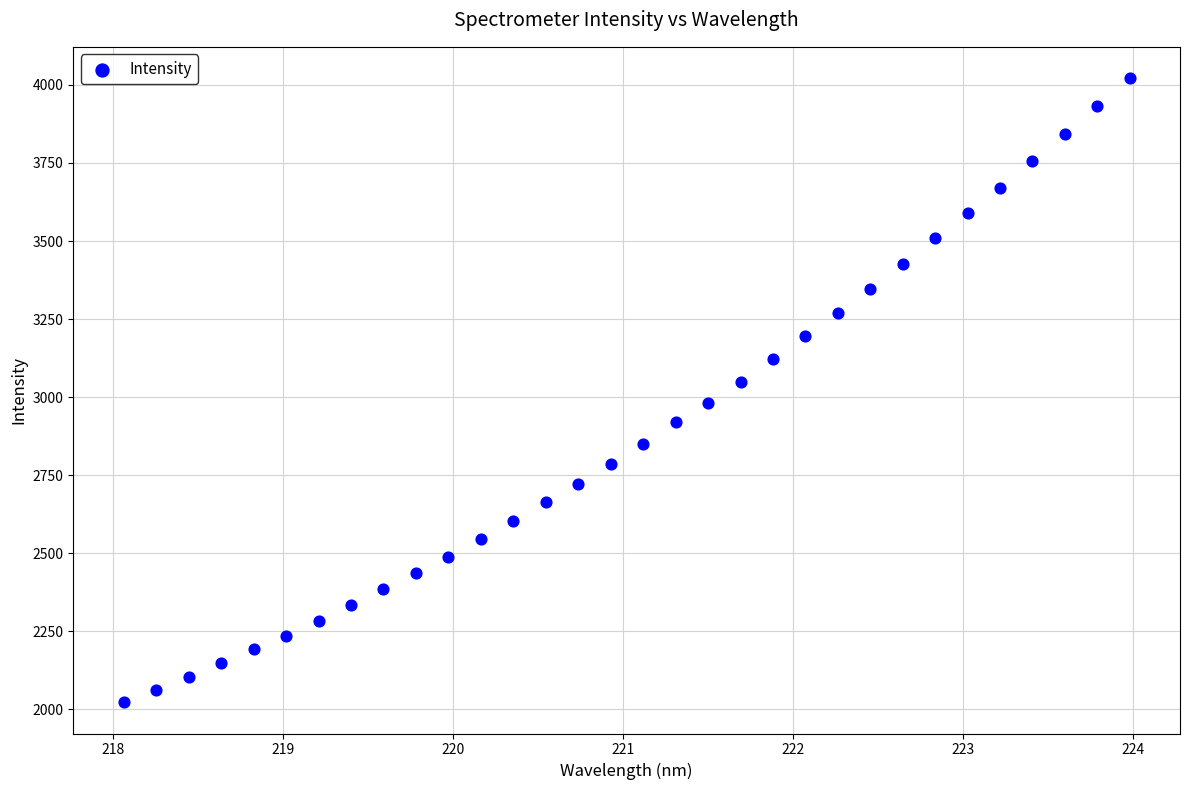

What is the range of X values (max minus min)?

5.9